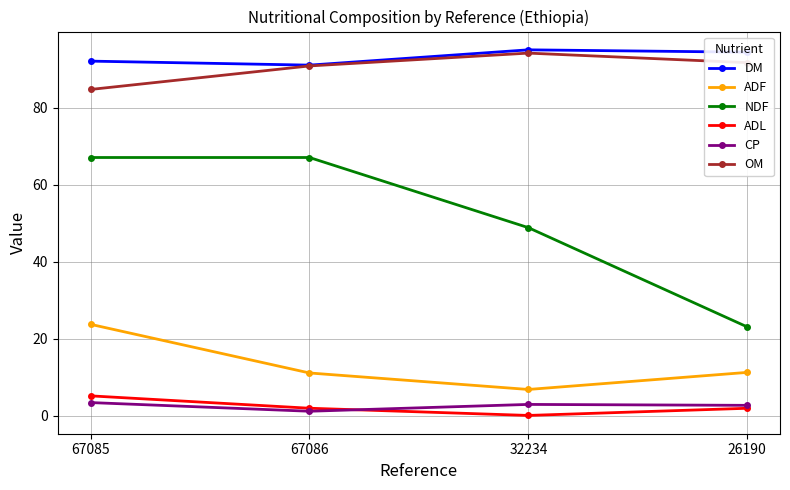

What is the sum of all DM values?

372.4